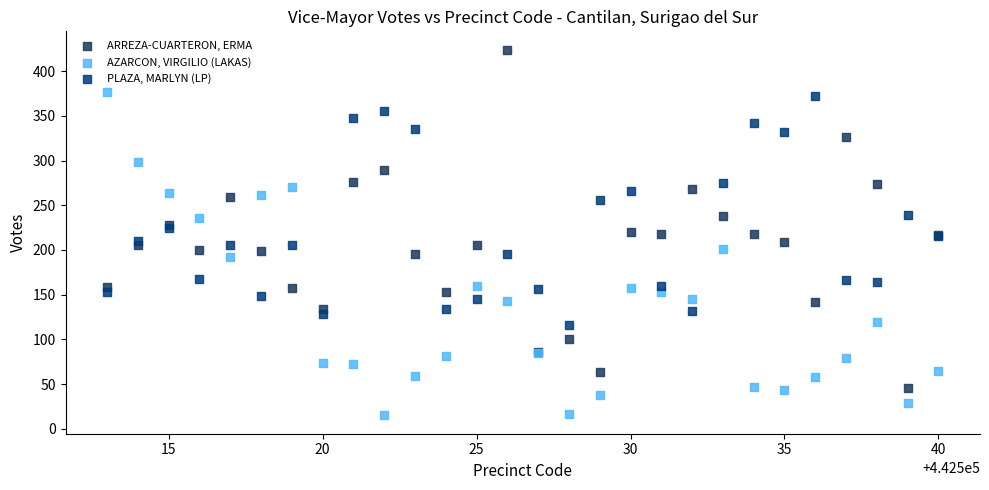

Which series has the widest spread of Y values?

ARREZA-CUARTERON, ERMA